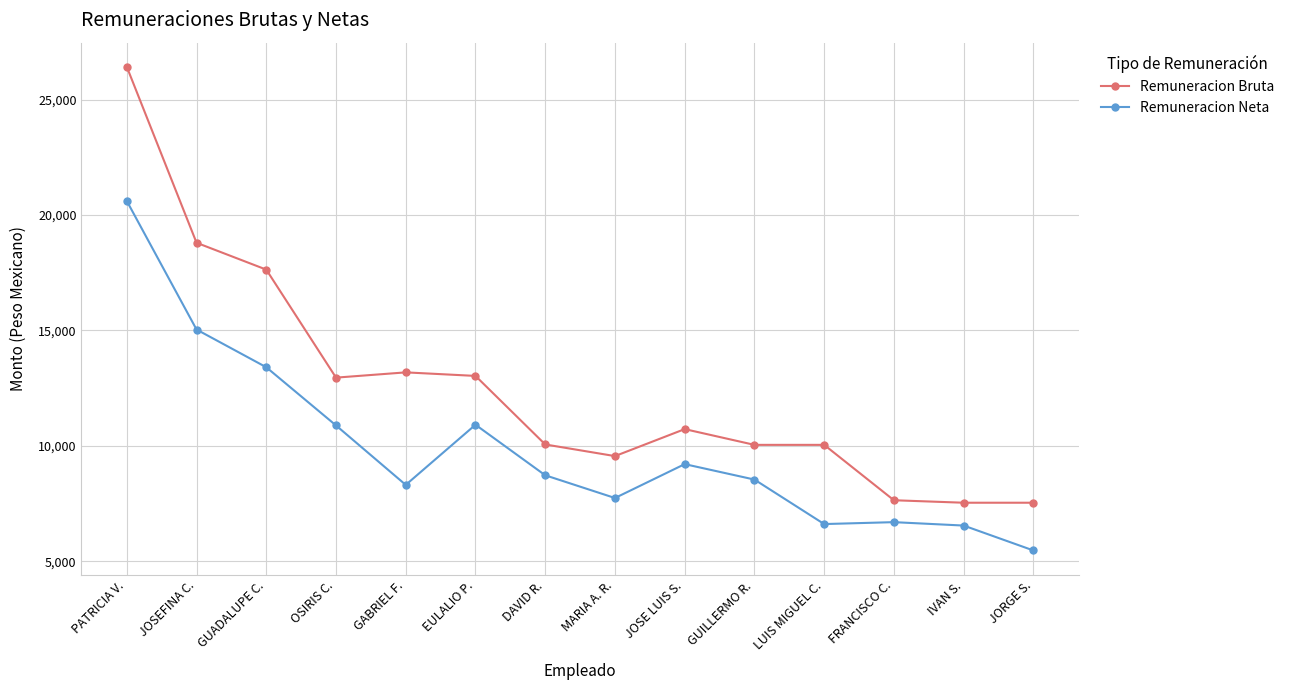

True or false: Remuneracion Neta and Remuneracion Bruta cross at least once.

False